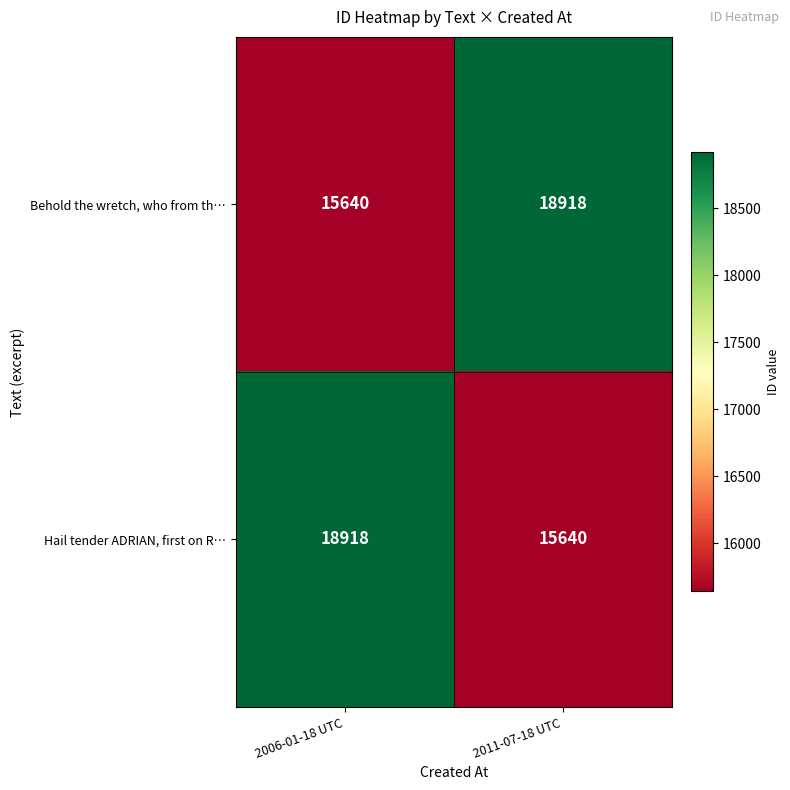

Rank the series at 2011-07-18 UTC from lowest to highest value.

Hail tender ADRIAN, first on R…, Behold the wretch, who from th…